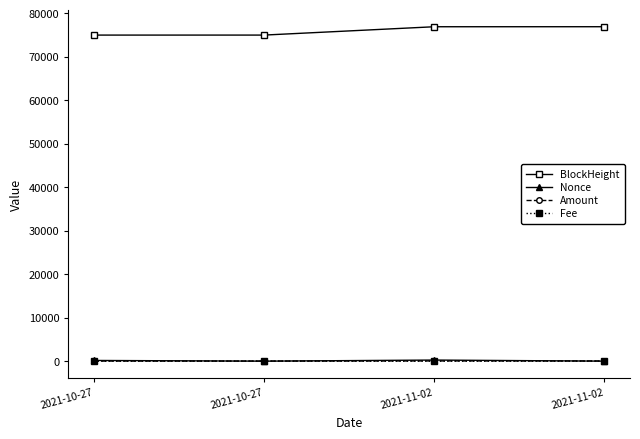

What is the sum of all Nonce values?

416.0